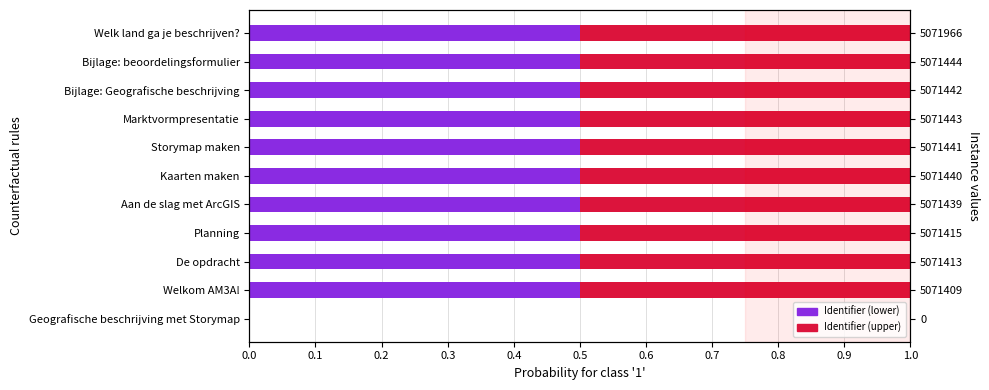

What is the sum of the Identifier (lower) values at Welkom AM3A! and Kaarten maken?

1.0